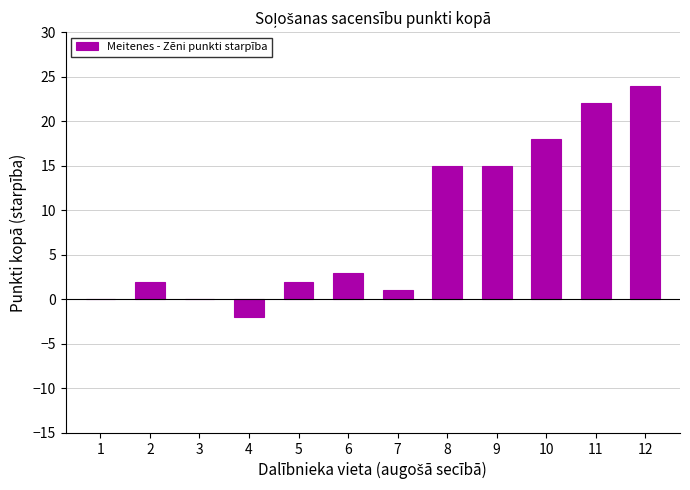

Which label corresponds to the largest value in the chart?

12